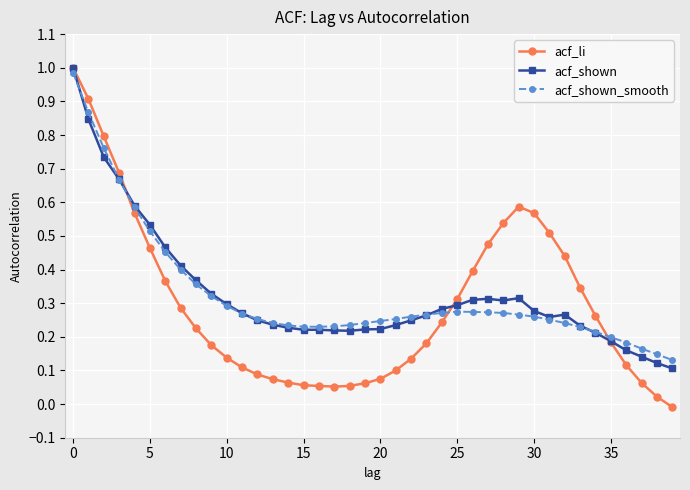

Which series has the largest range (max minus min)?

acf_li